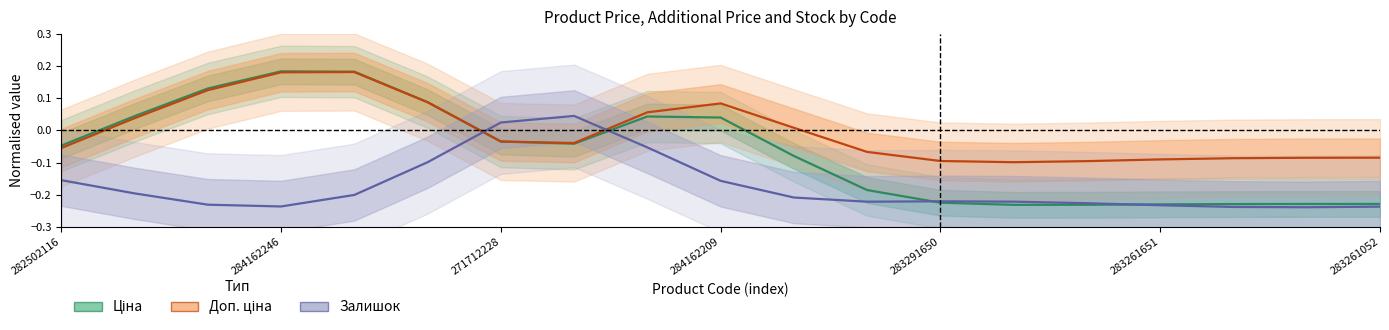

Rank the categories by Залишок value from lowest to highest.

17, 16, 18, 284162209, 15, 271712228, 14, 11, 13, 12, 10, 283291650, 284162246, 9, 282502116, 283261651, 8, 283261052, 7